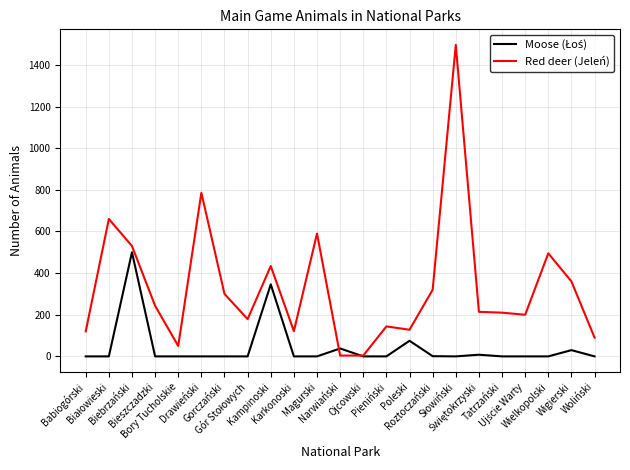

What is the greatest value displayed?

1496